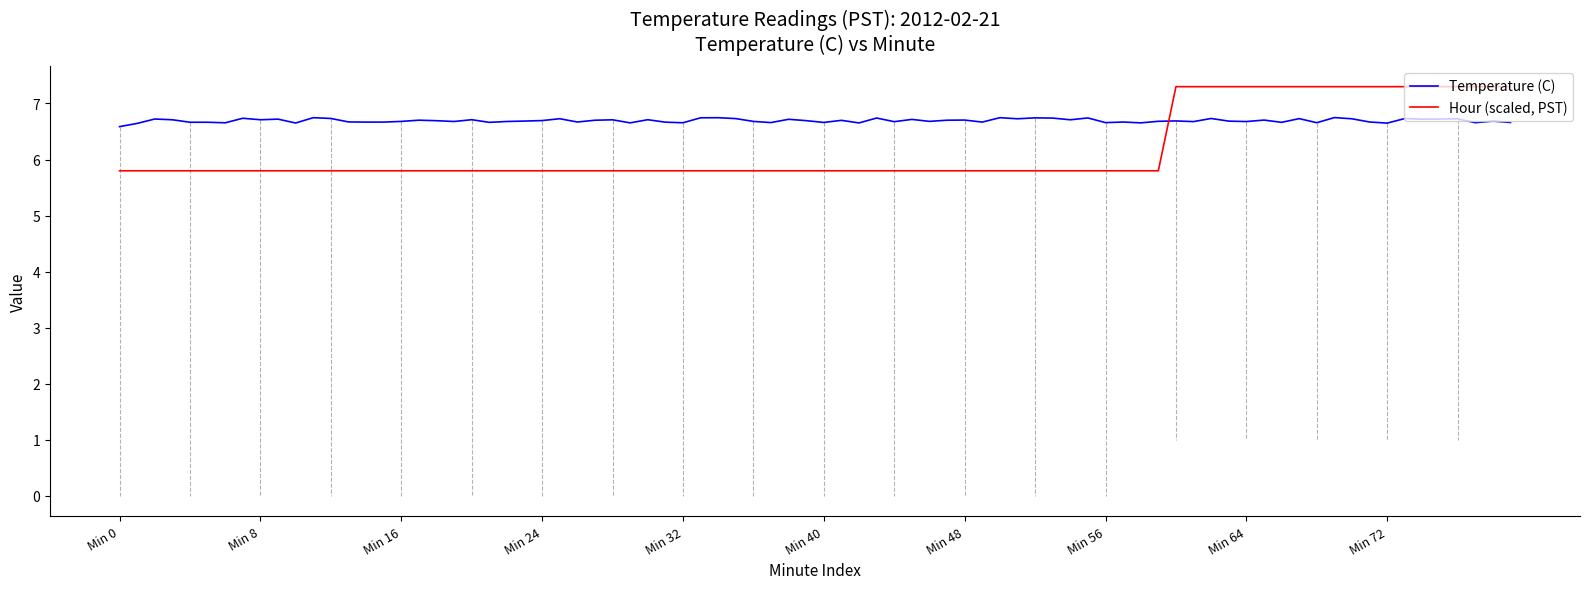

Does the chart have visible grid lines?

No